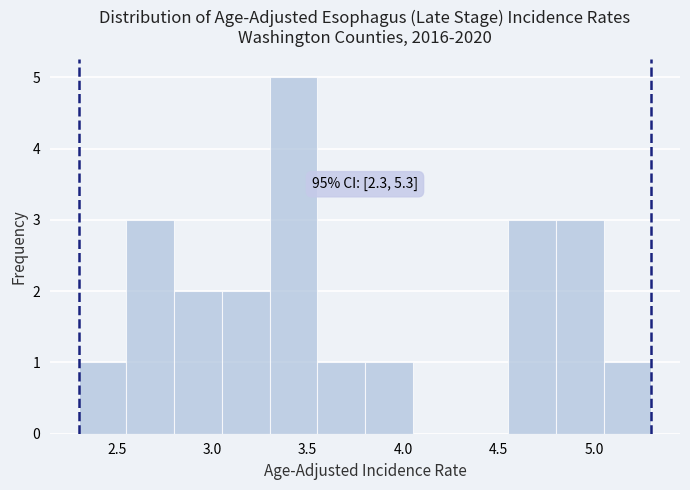

Which range on the x-axis has the tallest bar?

3.30 to 3.55